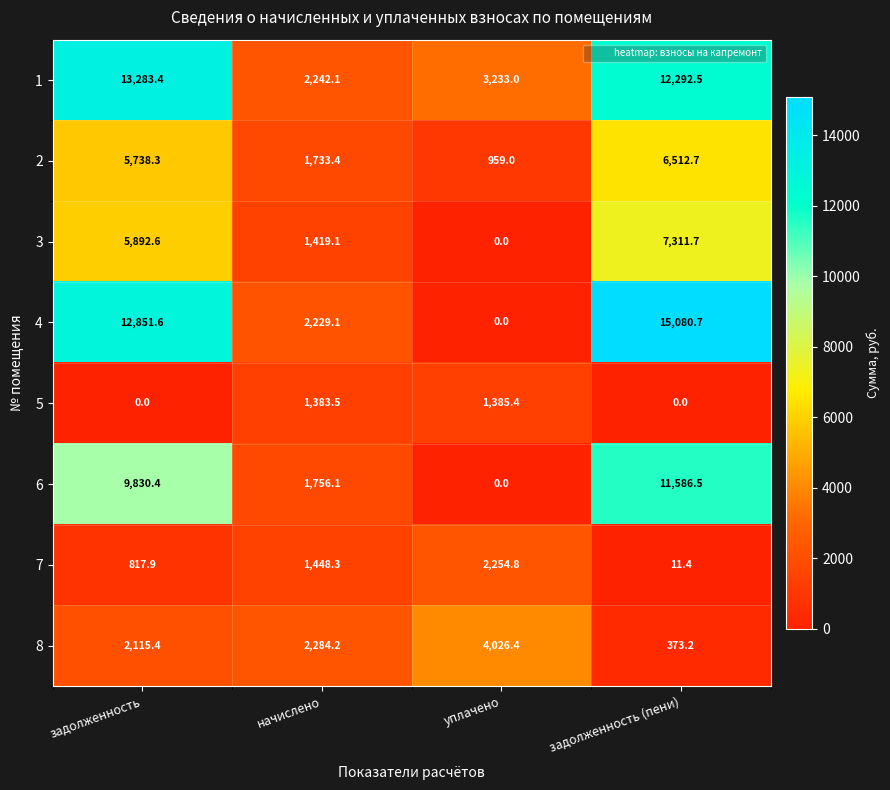

What is the greatest value displayed?

15080.7